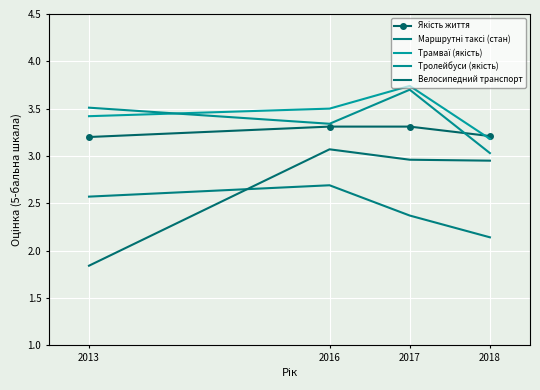

What is the maximum value for Тролейбуси (якість)?

3.7